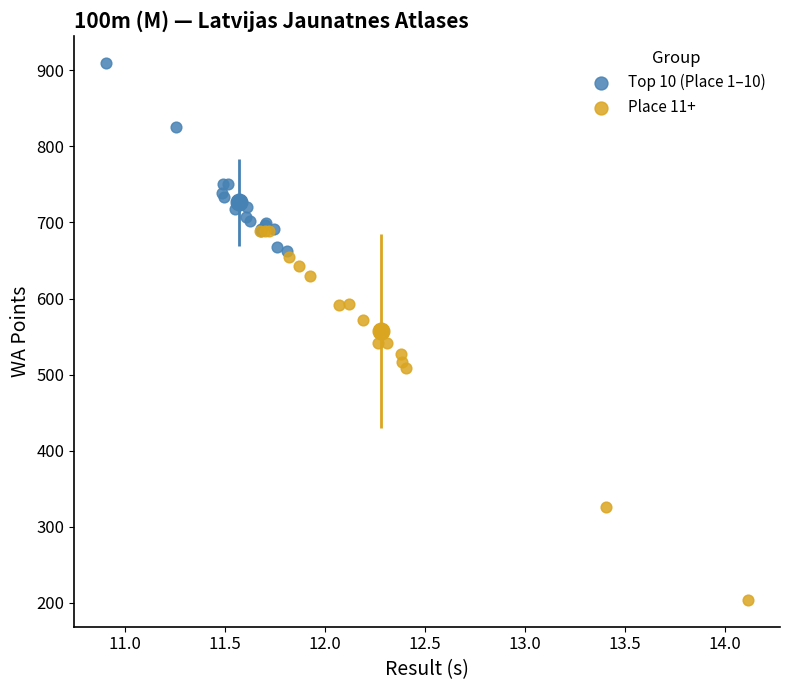

Which series reaches the maximum Y coordinate?

Top 10 (Place 1–10)